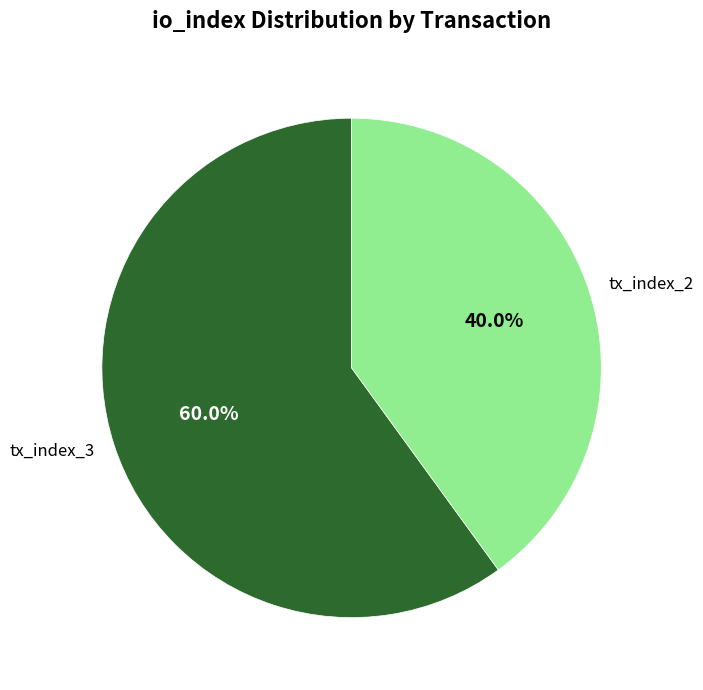

To the nearest percent, what is the average slice percentage?

50%